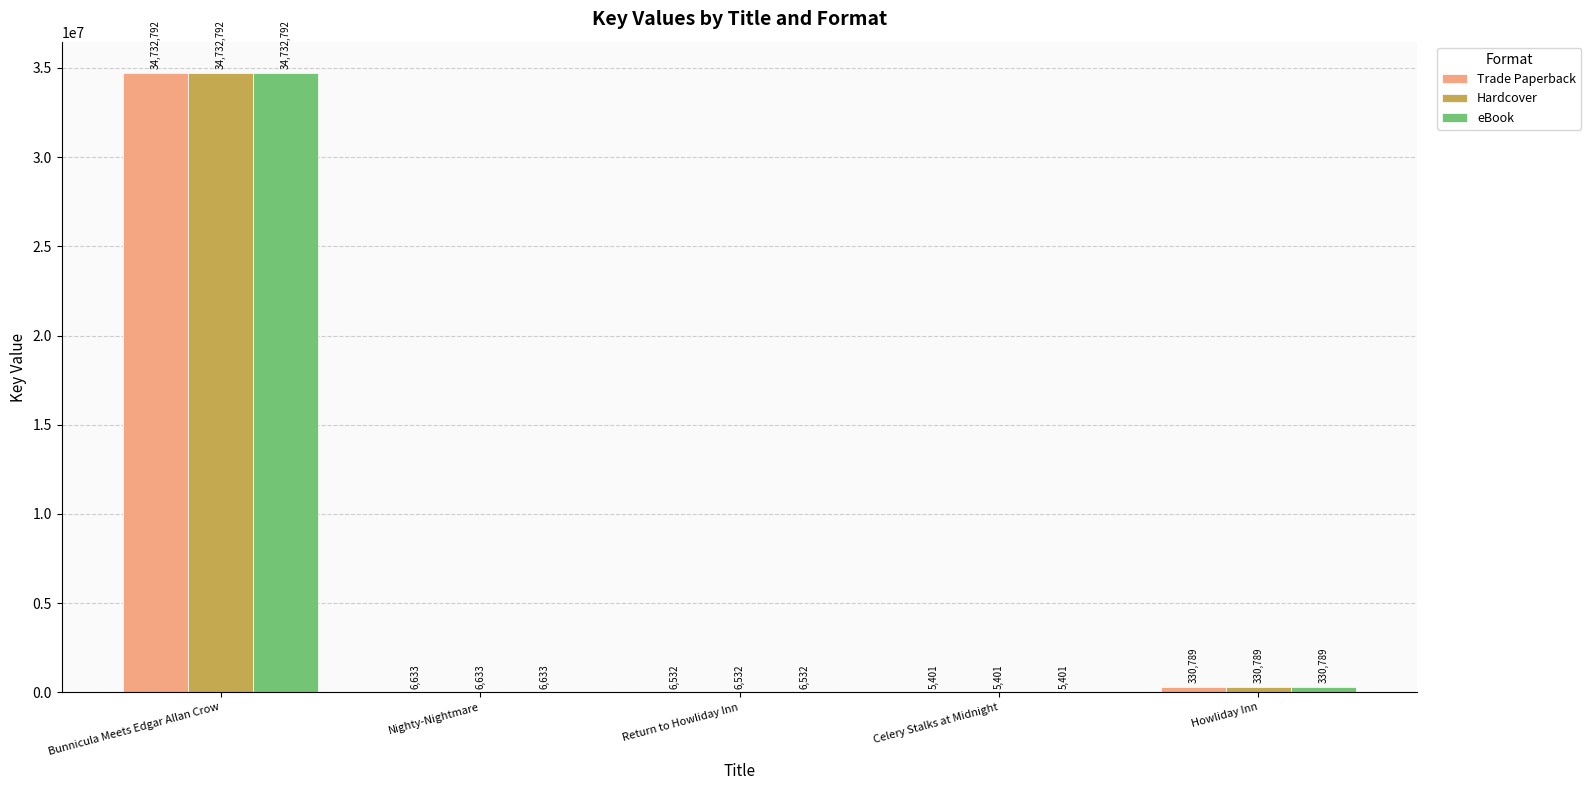

What is the sum of all Hardcover values?

35082147